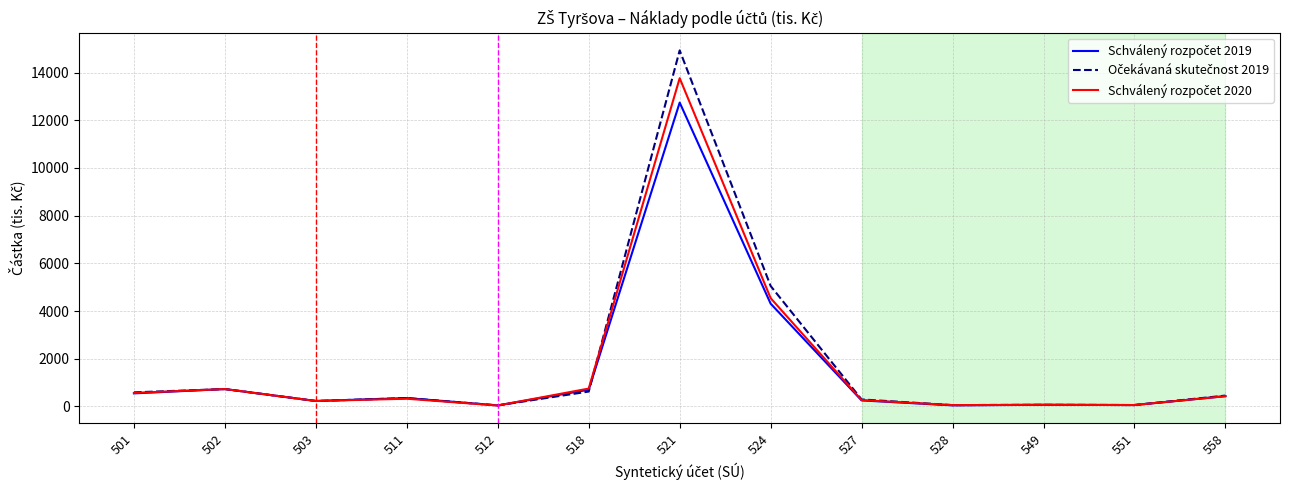

What is the spread (max minus min) of values at 501?

43.2